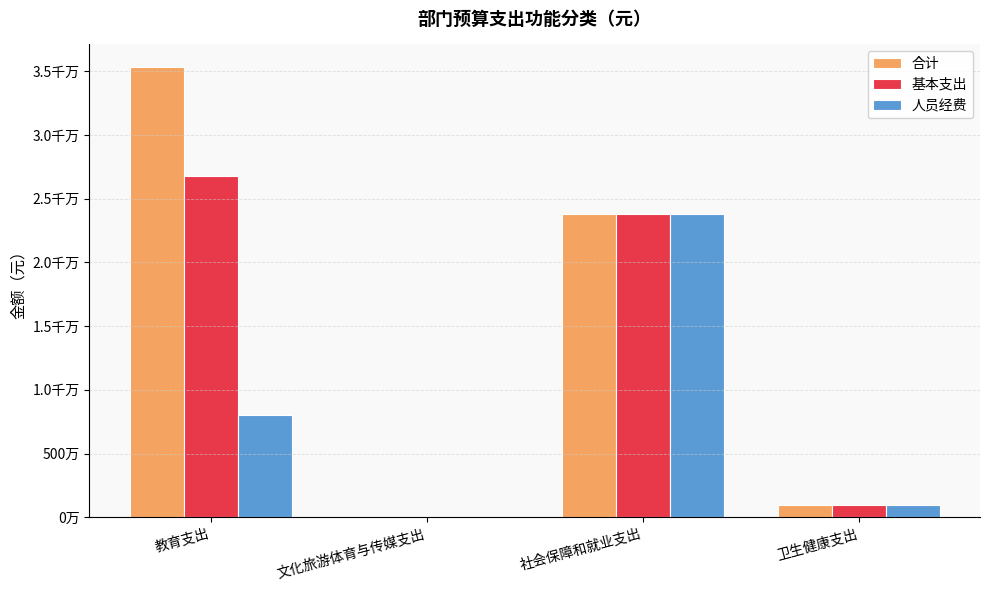

What is the sum of the 基本支出 values at 社会保障和就业支出 and 卫生健康支出?

24782702.2